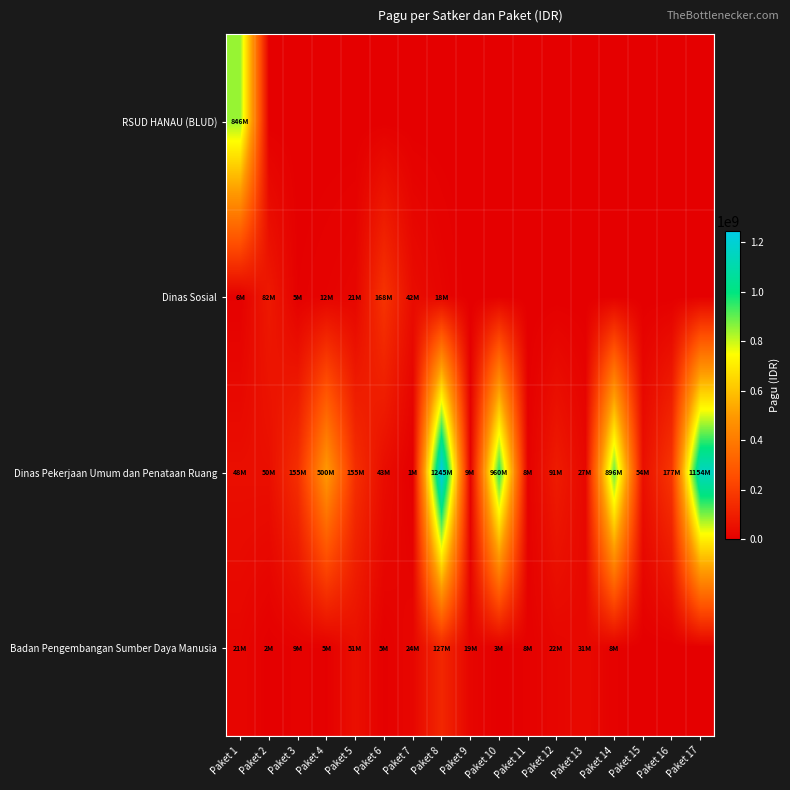

What is the difference between the highest and lowest values at Paket 9?

18570000